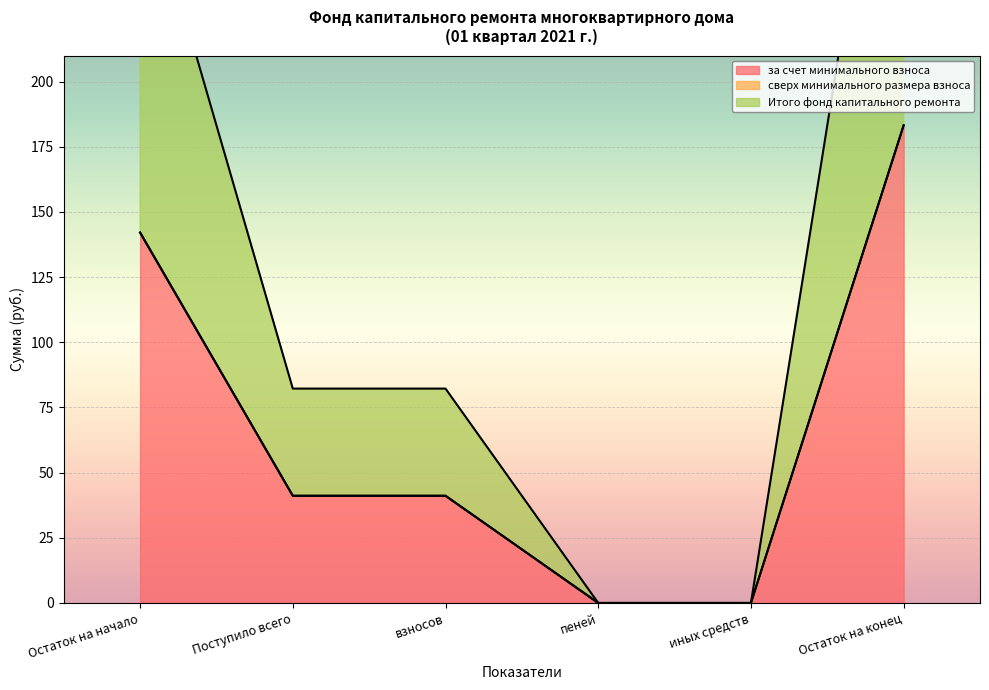

True or false: за счет минимального взноса and Итого фонд капитального ремонта cross at least once.

False